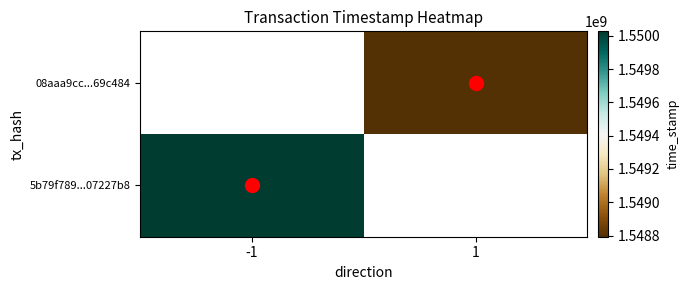

At which label does 5b79f789...07227b8 reach its peak?

-1